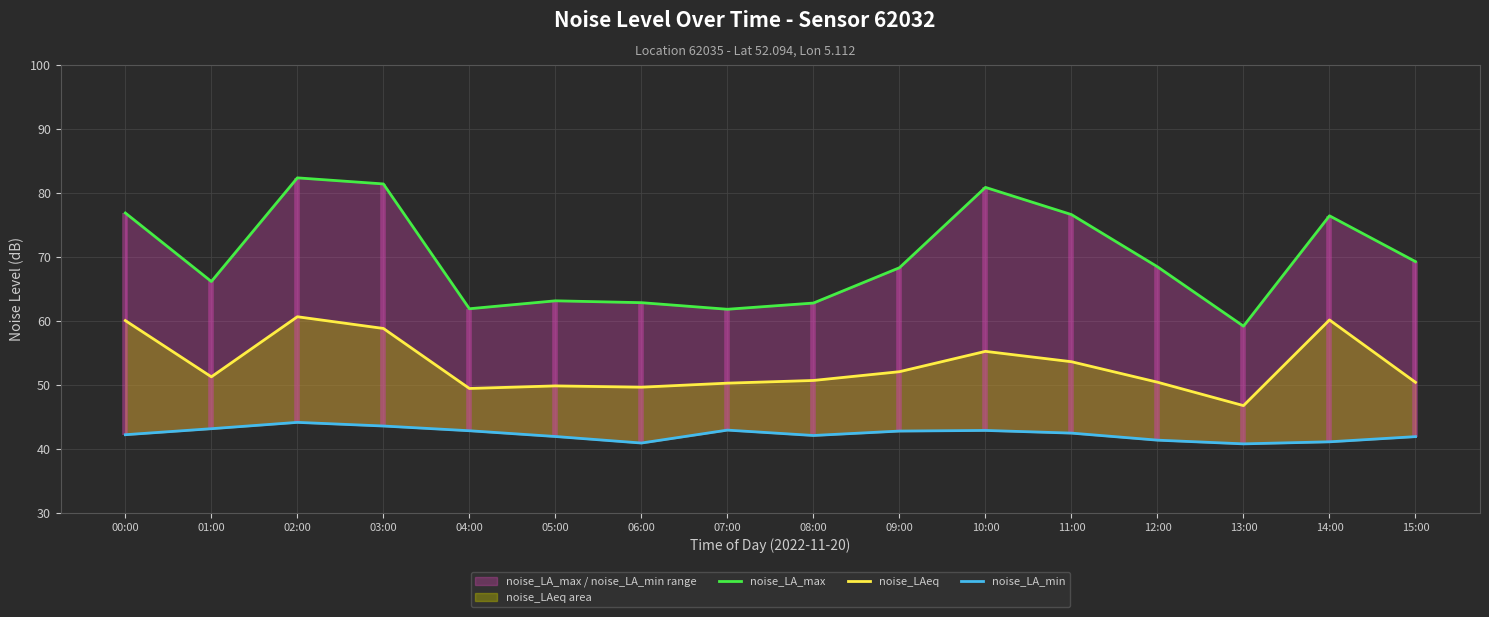

True or false: noise_LAeq and noise_LA_min cross at least once.

False